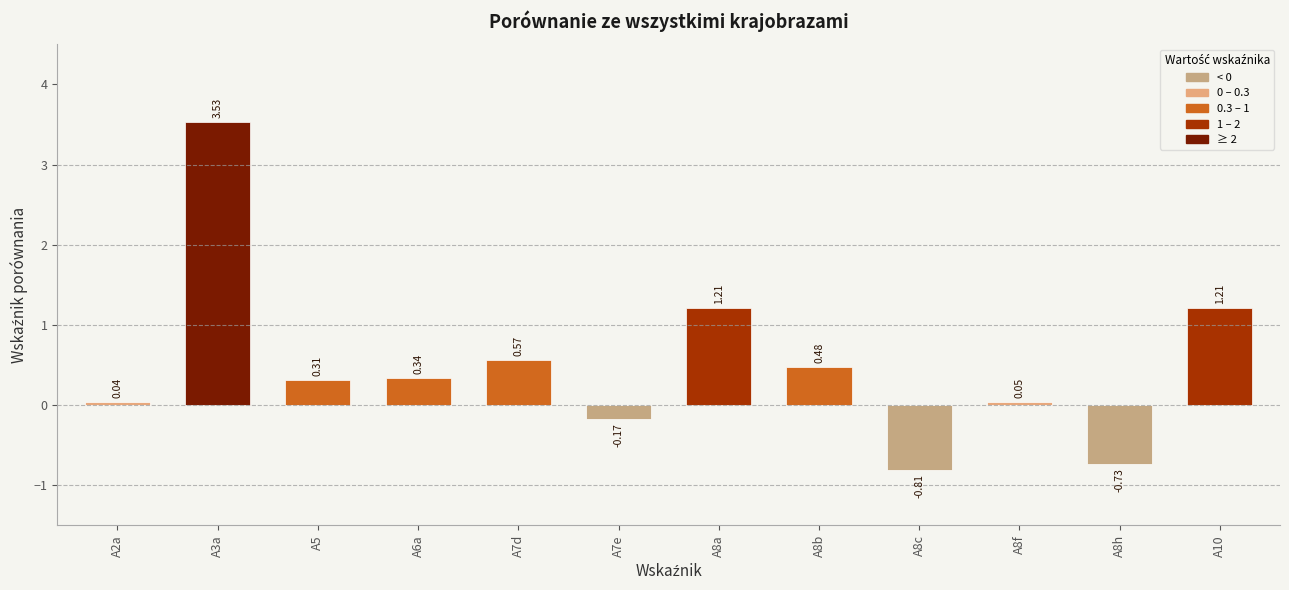

The chart shows a value of 2.0 at A10. True or false?

False